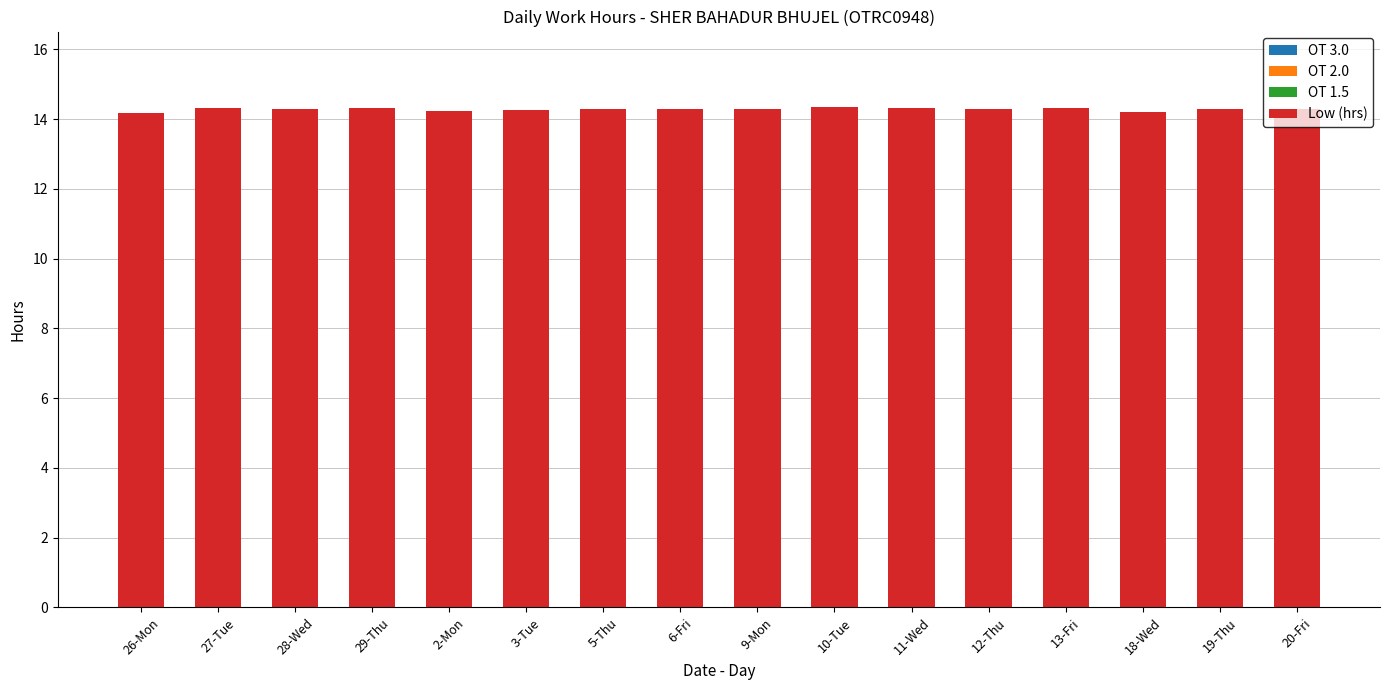

What is the greatest value displayed?

14.4